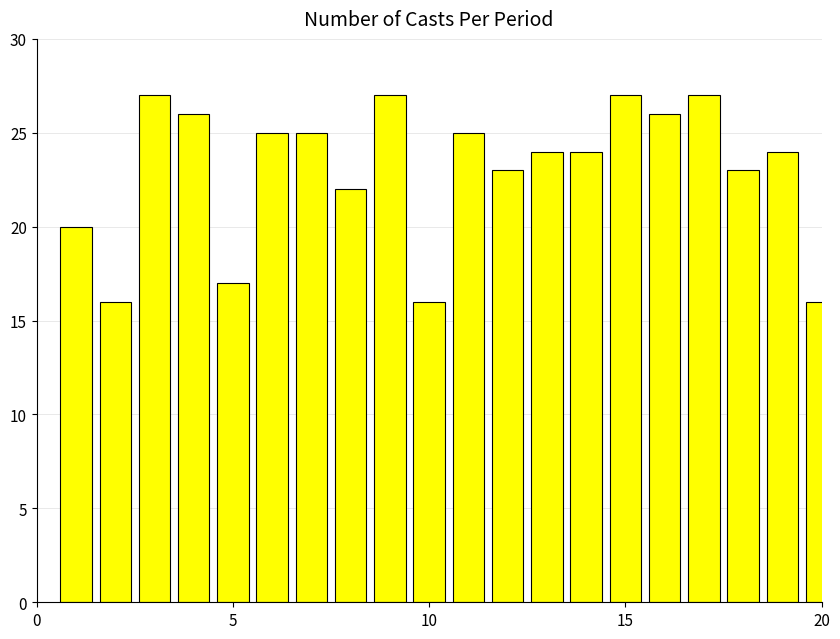

What is the sum of all values?

460